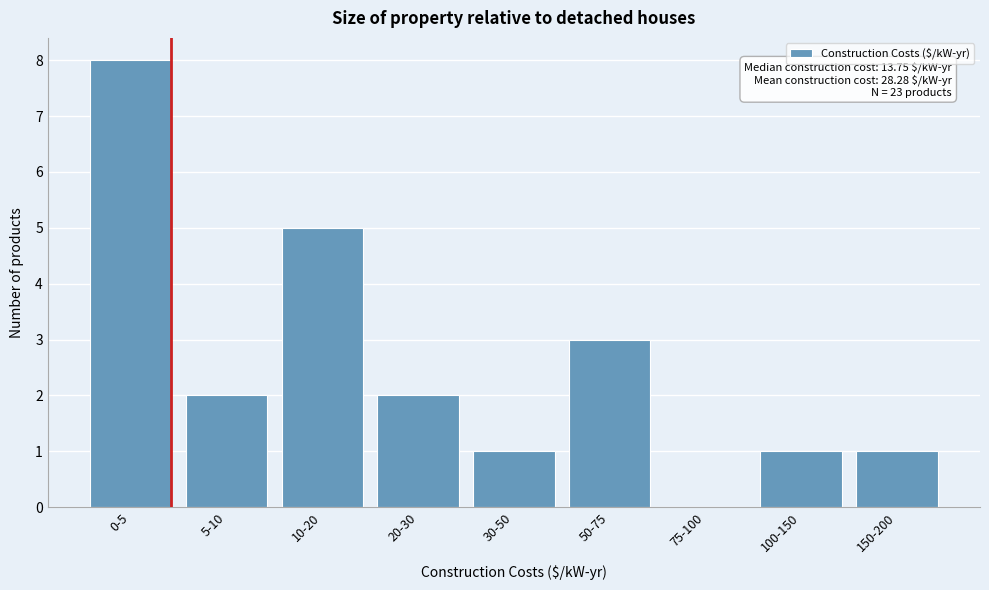

Reading left to right, what are all the values shown in this chart?

0-5=8	5-10=2	10-20=5	20-30=2	30-50=1	50-75=3	75-100=0	100-150=1	150-200=1